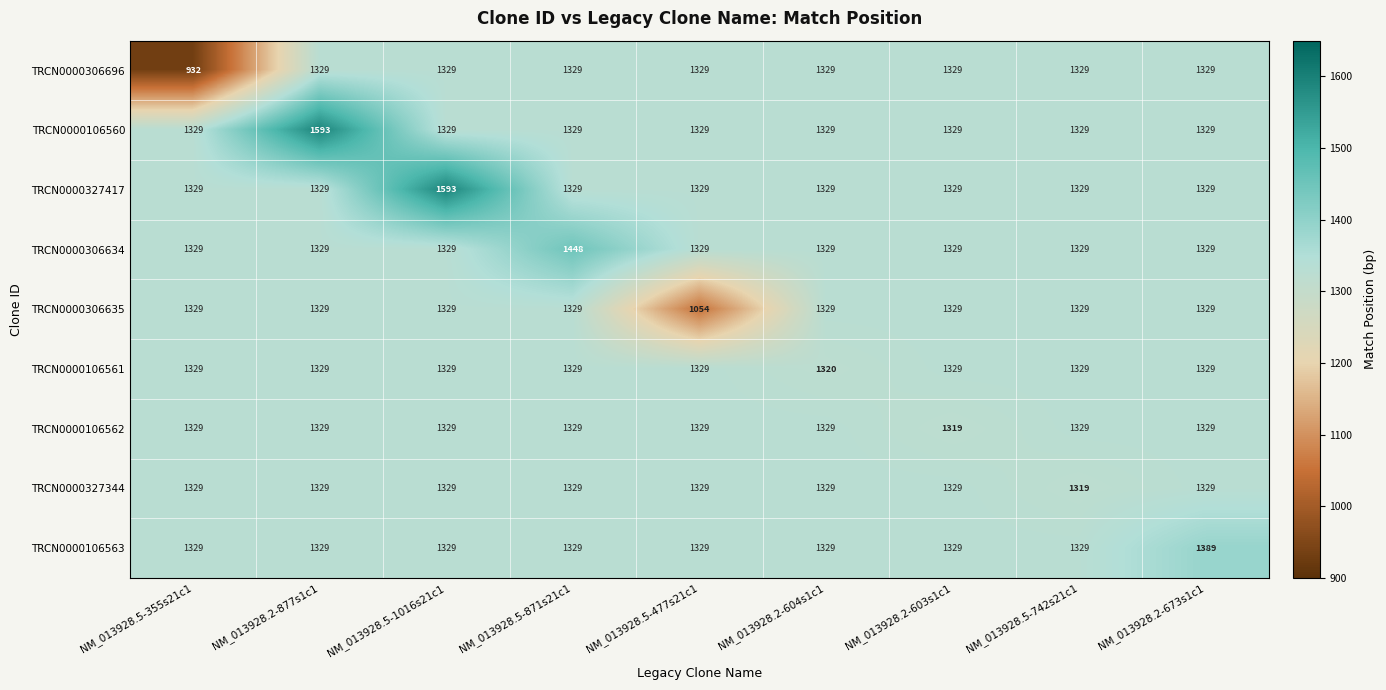

True or false: TRCN0000106562 has a value of 1329 at NM_013928.5-1016s21c1.

True